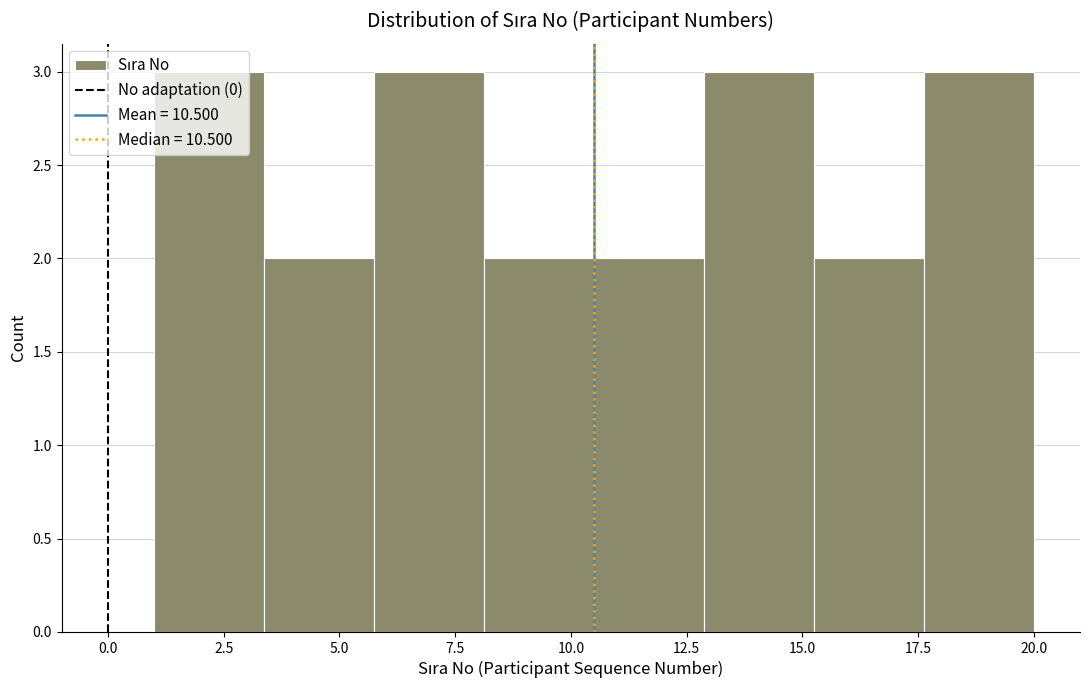

Reading left to right, transcribe this chart: for each bar, give the range it covers on the x-axis and its height. Neither the bar edges nor the heights are printed on the chart, so give them approximately, as read against the axes.

1.0 to 3.5: 3
3.5 to 6.0: 2
6.0 to 8.0: 3
8.0 to 10.5: 2
10.5 to 13.0: 2
13.0 to 15.5: 3
15.5 to 17.5: 2
17.5 to 20.0: 3